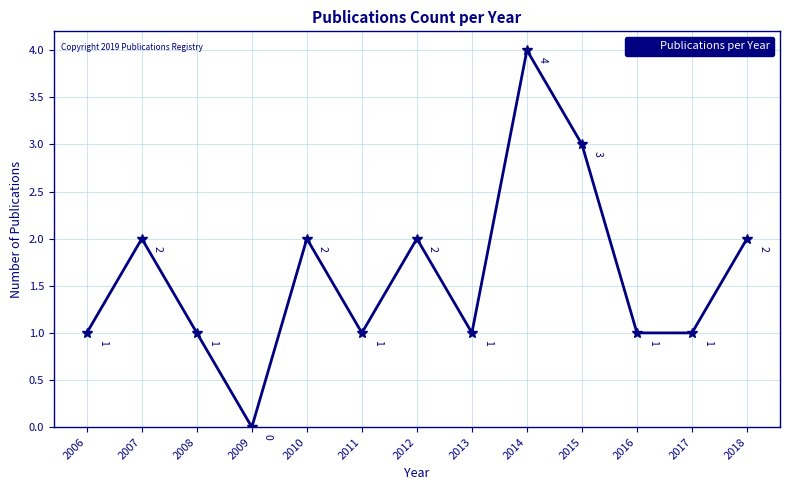

At which category does the chart reach its minimum across all series?

2009